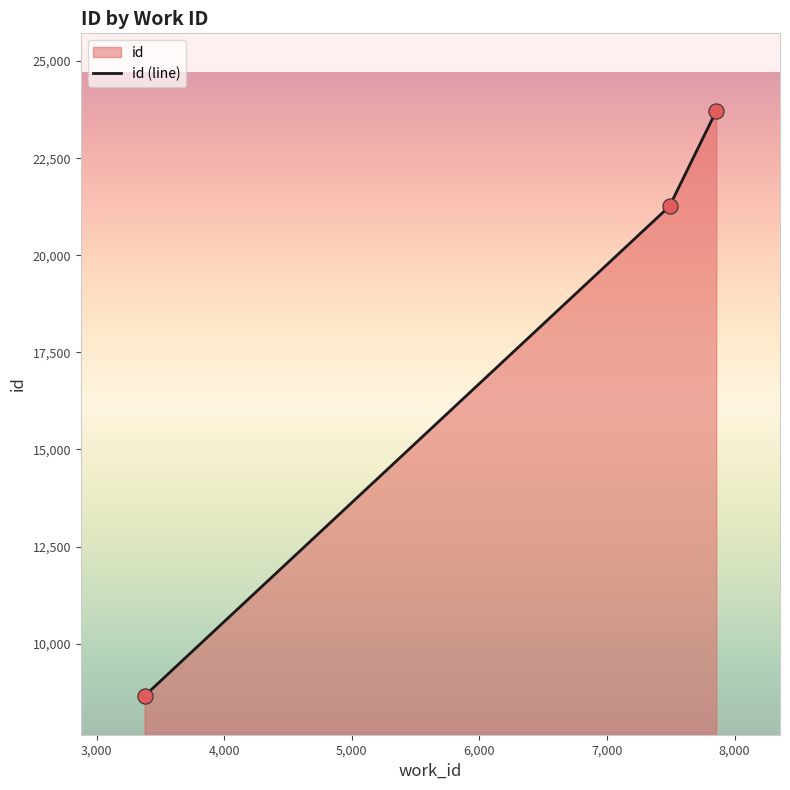

Which has a higher value, 3376 or 7856?

7856